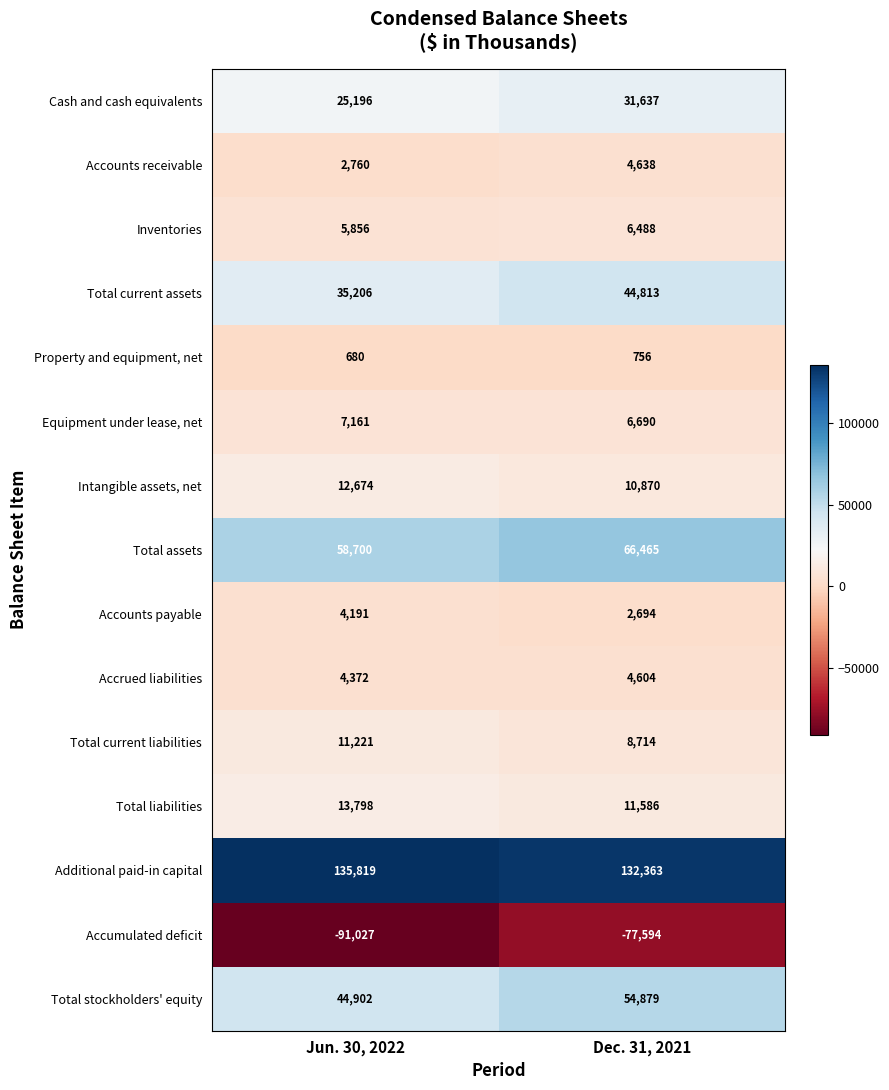

Reading left to right, extract all data points from this chart.

Cash and cash equivalents: 25196	31637
Accounts receivable: 2760	4638
Inventories: 5856	6488
Total current assets: 35206	44813
Property and equipment, net: 680	756
Equipment under lease, net: 7161	6690
Intangible assets, net: 12674	10870
Total assets: 58700	66465
Accounts payable: 4191	2694
Accrued liabilities: 4372	4604
Total current liabilities: 11221	8714
Total liabilities: 13798	11586
Additional paid-in capital: 135819	132363
Accumulated deficit: -91027	-77594
Total stockholders' equity: 44902	54879